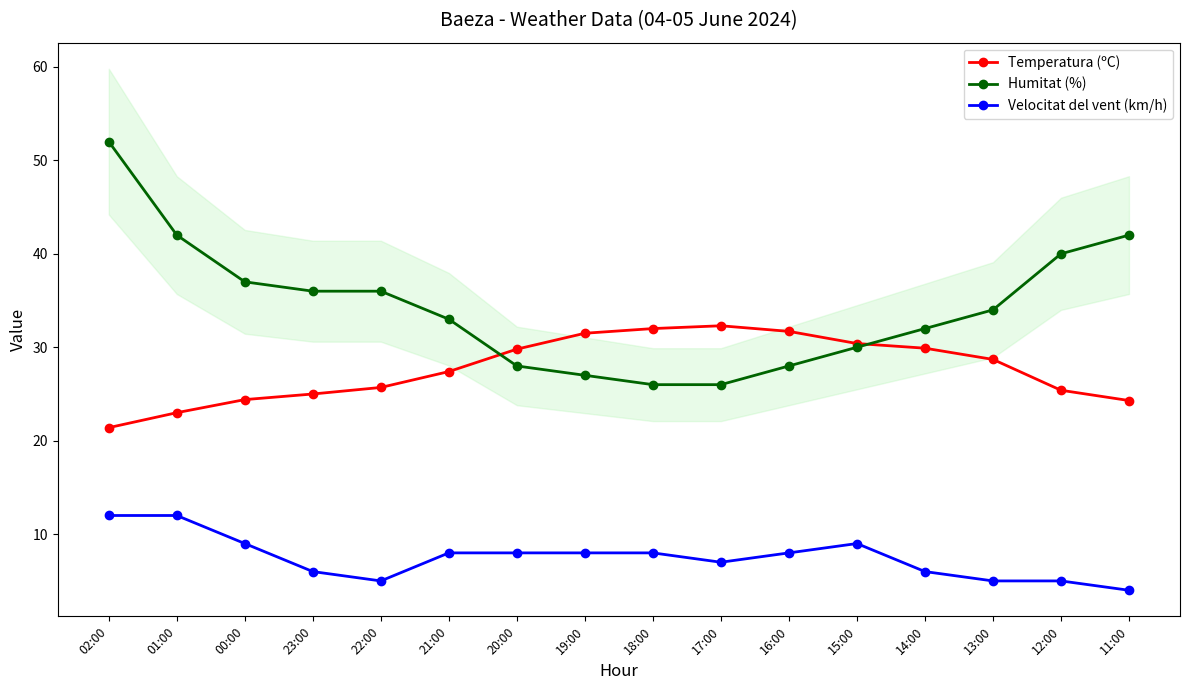

What is the spread (max minus min) of values at 14:00?

26.0